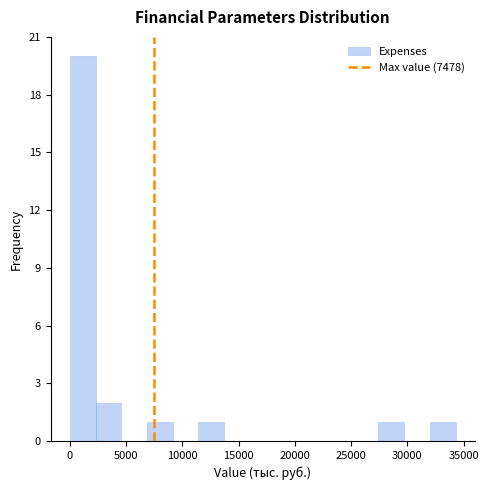

How tall is the bar that spans 11500 to 13500 on the x-axis? Neither the bar edges nor the heights are printed on the chart, so give them approximately, as read against the axes.

1